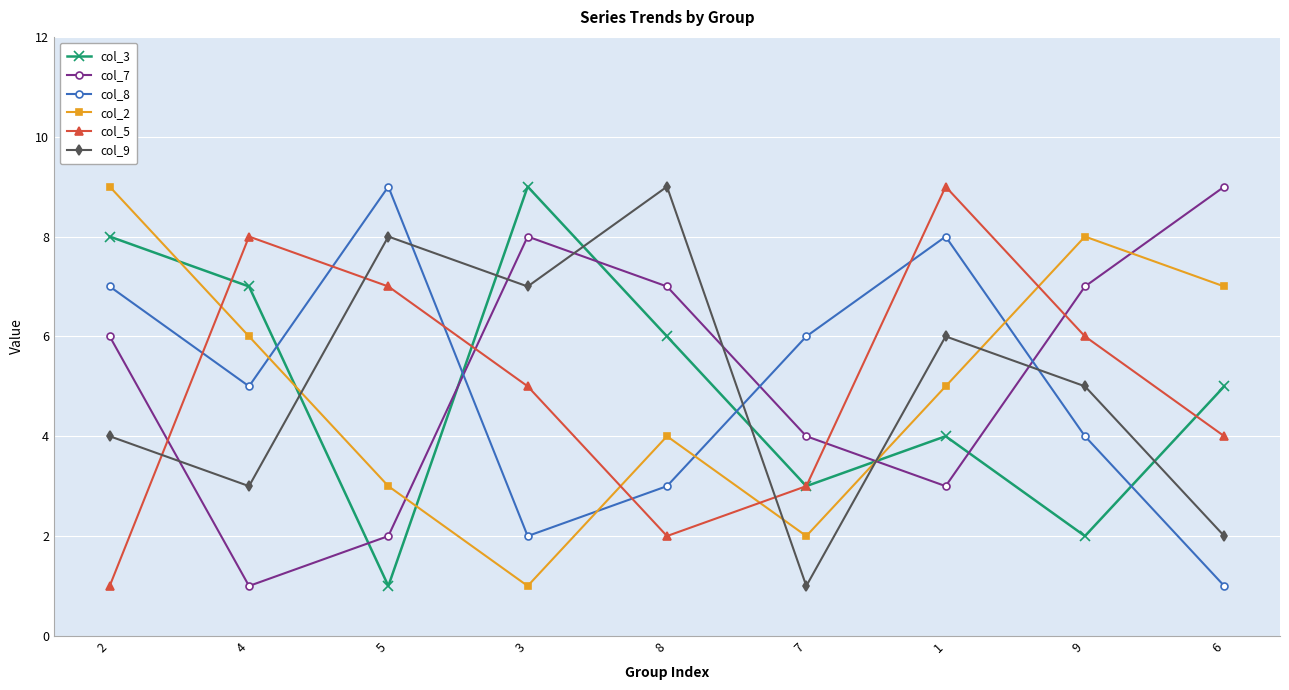

Reading right to left, extract all data points from this chart.

col_3: 5	2	4	3	6	9	1	7	8
col_7: 9	7	3	4	7	8	2	1	6
col_8: 1	4	8	6	3	2	9	5	7
col_2: 7	8	5	2	4	1	3	6	9
col_5: 4	6	9	3	2	5	7	8	1
col_9: 2	5	6	1	9	7	8	3	4